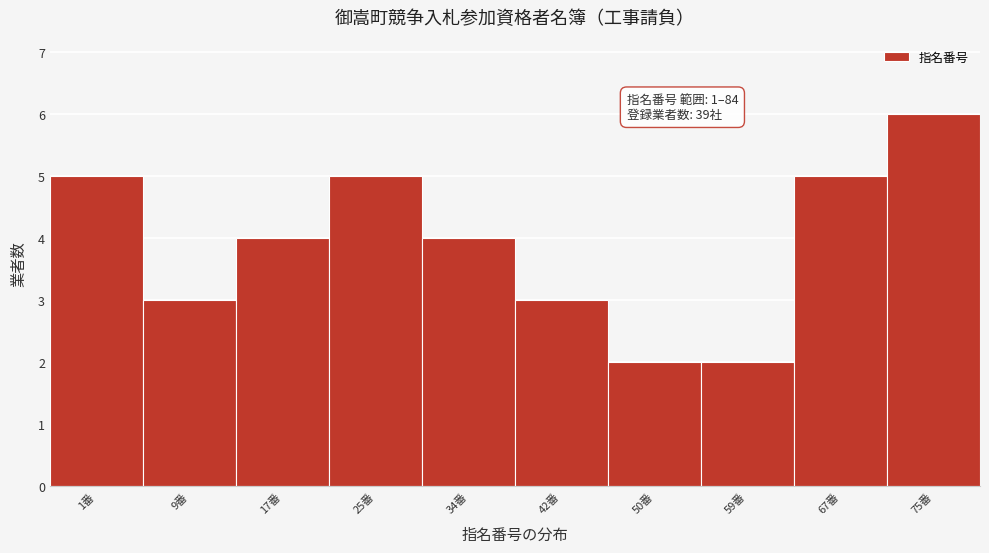

Reading right to left, list all the values displayed in this chart.

75番=6	67番=5	59番=2	50番=2	42番=3	34番=4	25番=5	17番=4	9番=3	1番=5